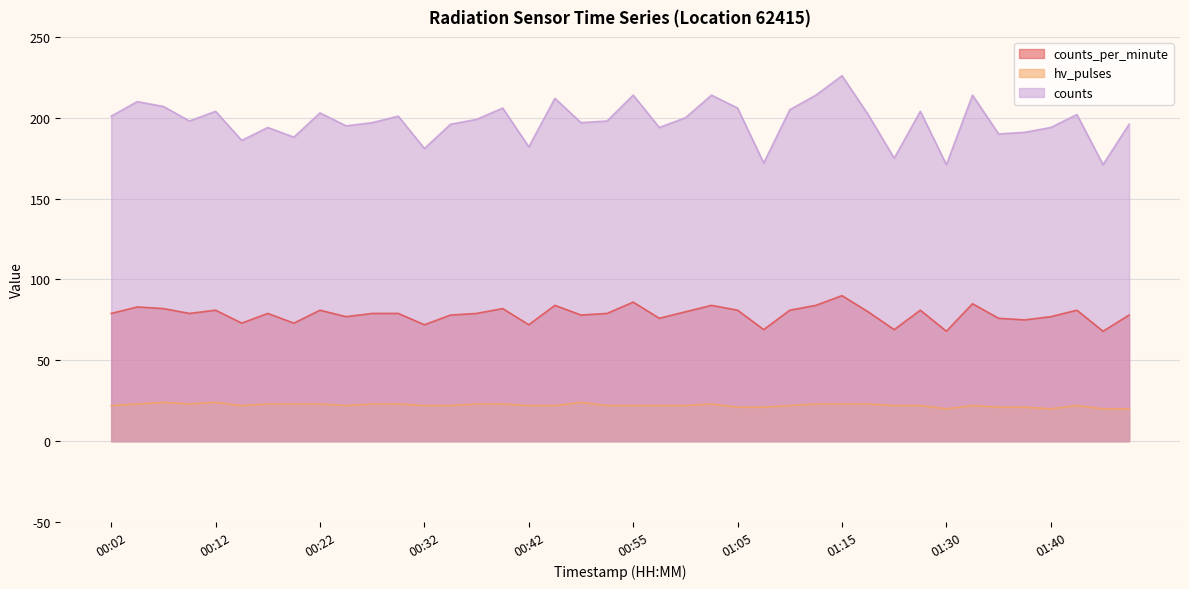

What is the label of the 24th point from the left?

01:02